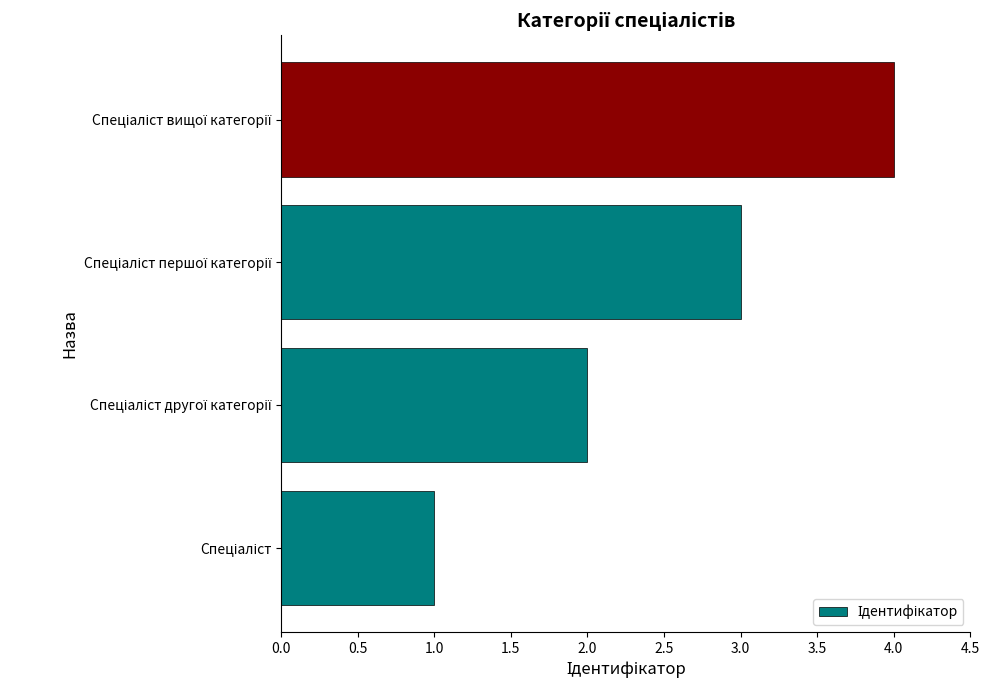

How many distinct data groups are displayed?

1